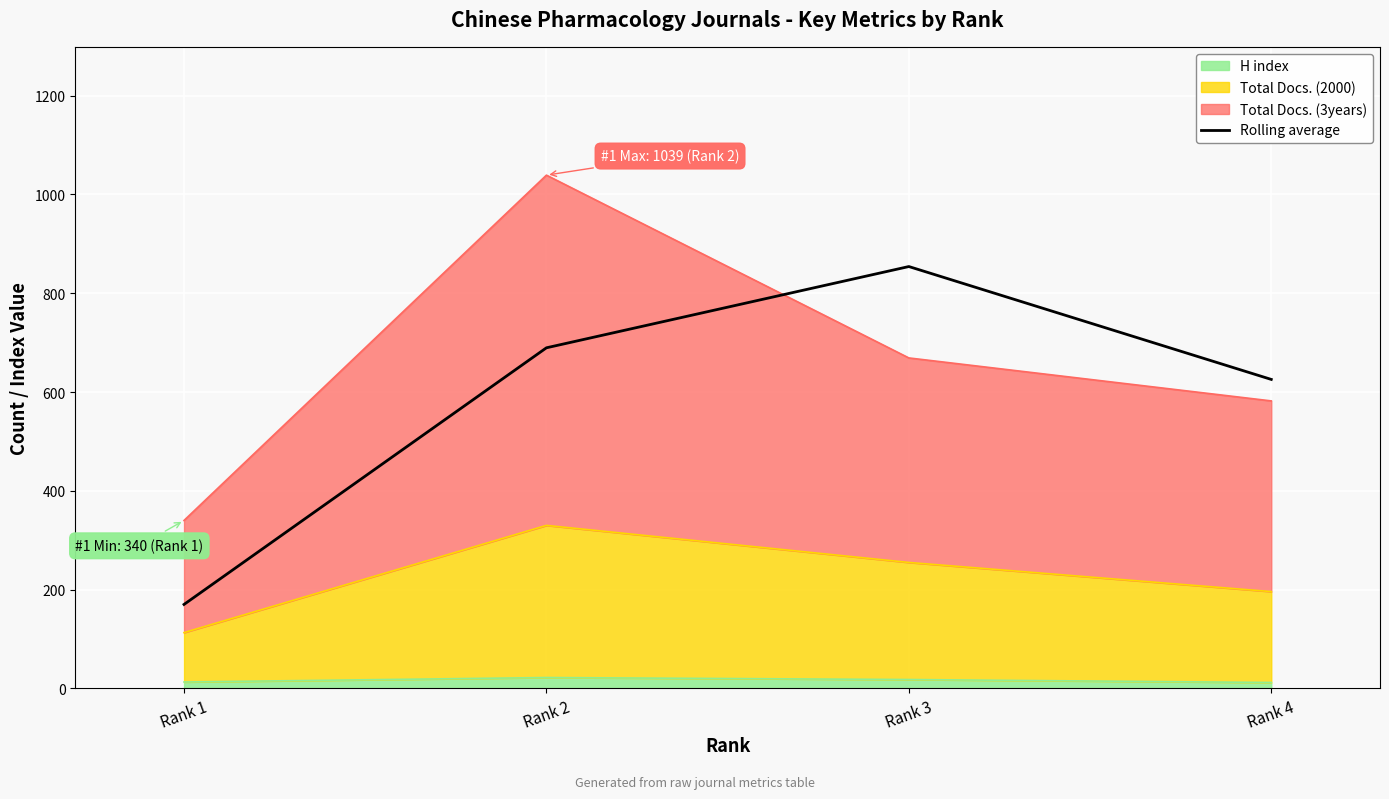

How many data points does each series have?

4